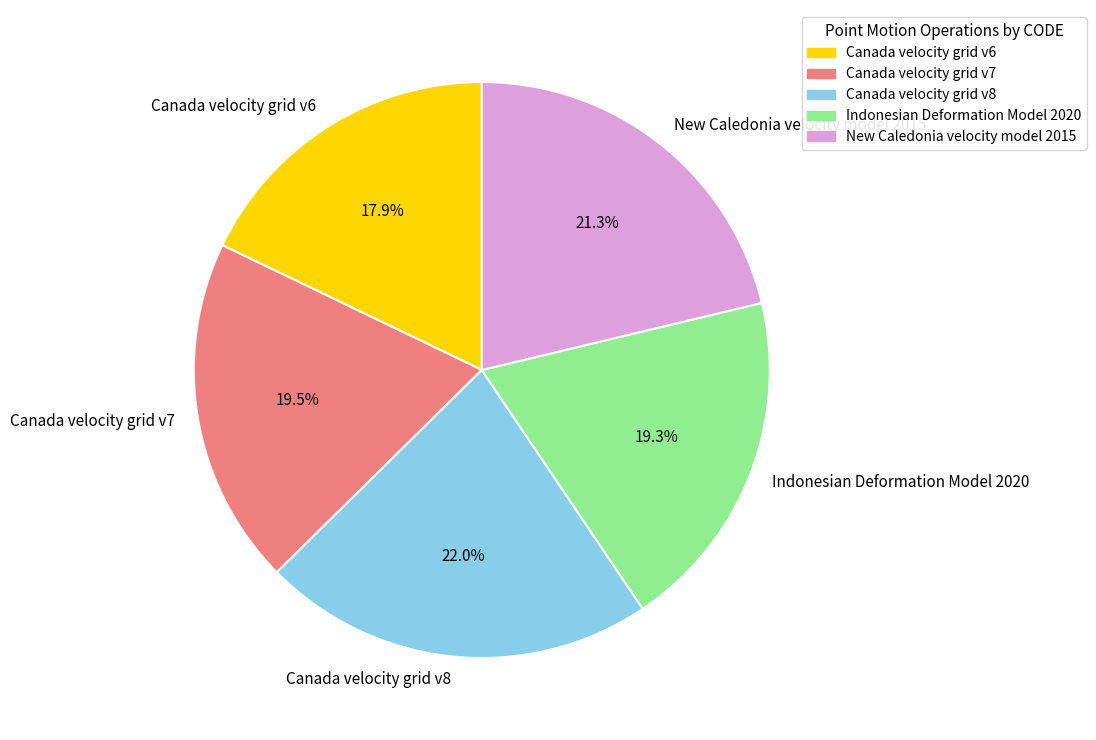

Approximately how many times larger is the value at Canada velocity grid v6 compared to Indonesian Deformation Model 2020?

0.9